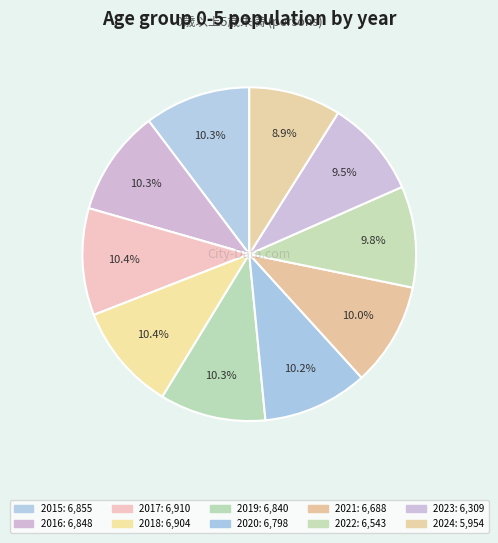

How many slices are in this pie chart?

10